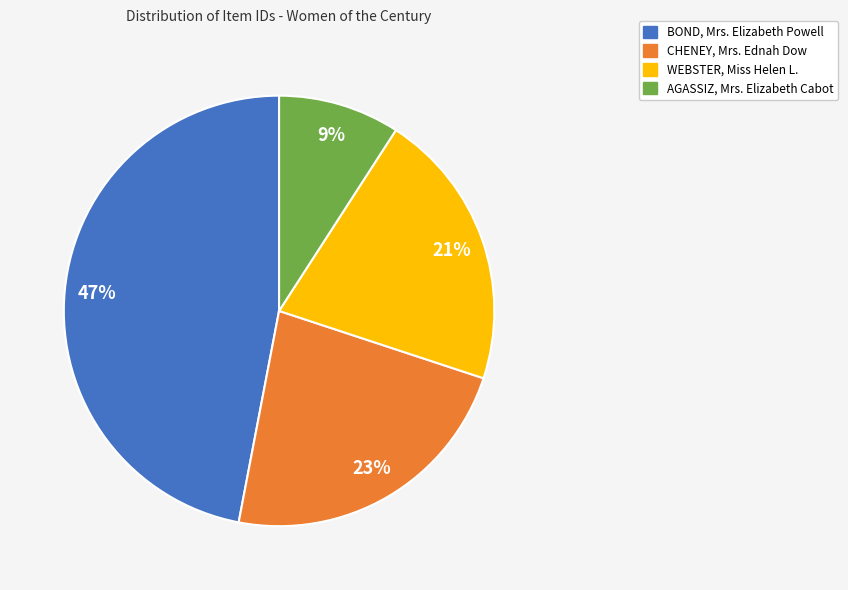

How many segments does this pie chart have?

4